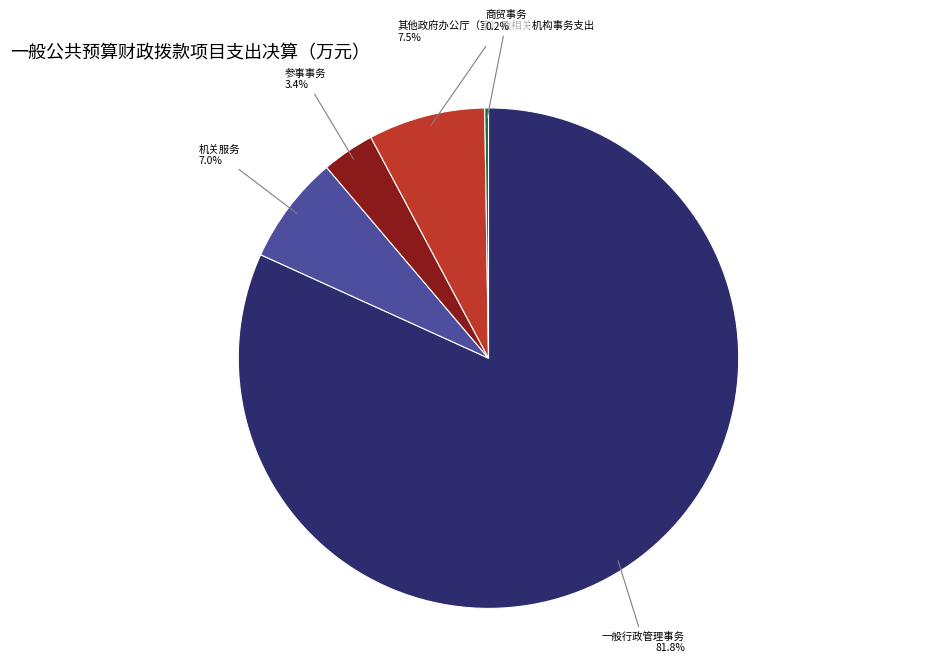

Does any single category account for the majority?

Yes